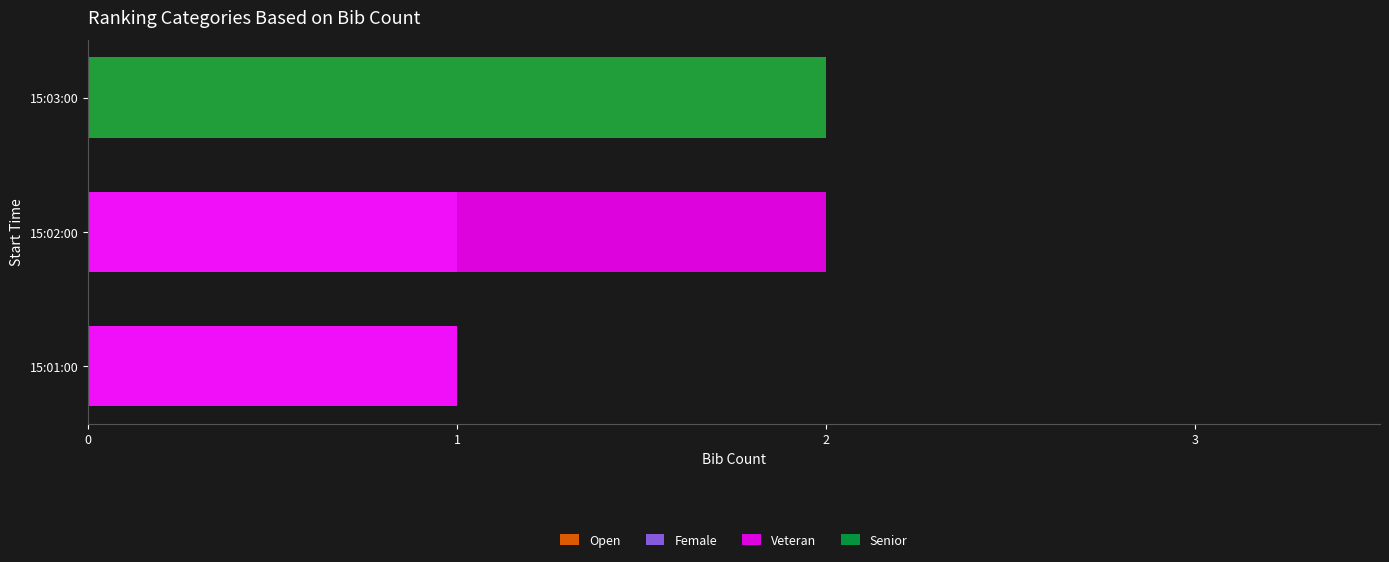

Count the number of data series in this chart.

4